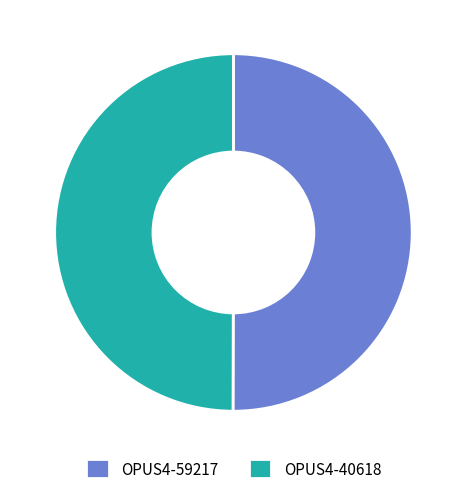

True or false: OPUS4-40618 accounts for 36% of the total.

False